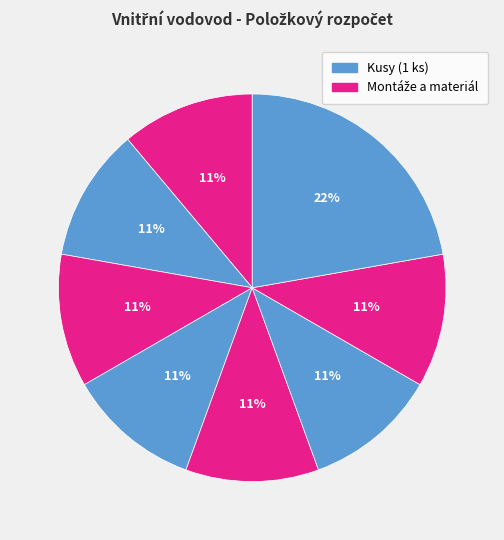

Count the number of slices in the pie.

8